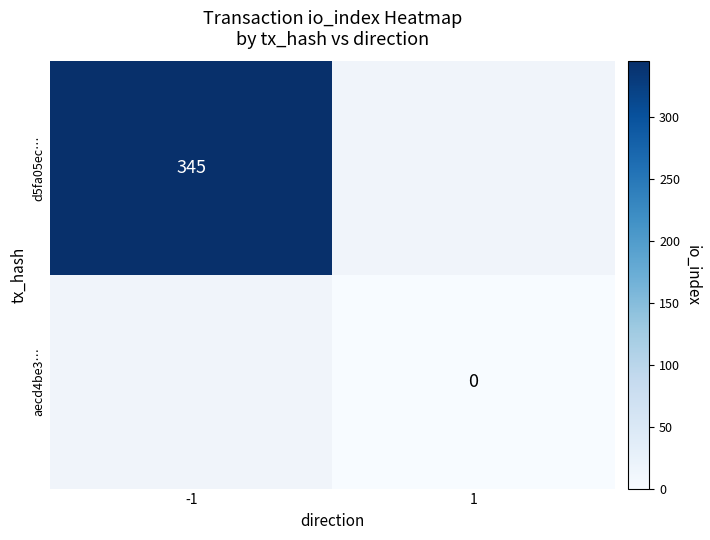

True or false: d5fa05ec… has a value of 523 at -1.

False